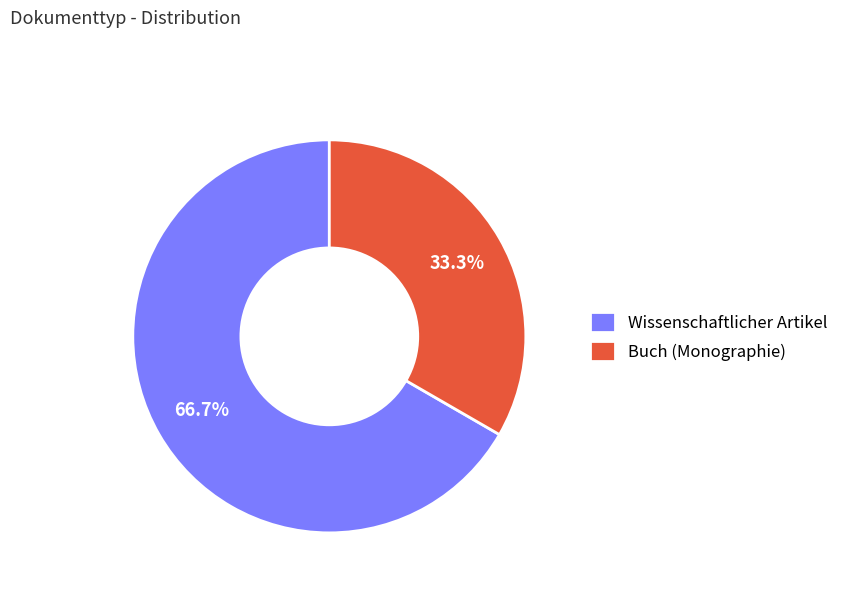

How many segments does this pie chart have?

2